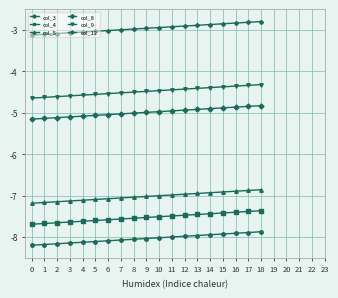

What is the value of the col_5 point at the 19th from the left?

-6.9